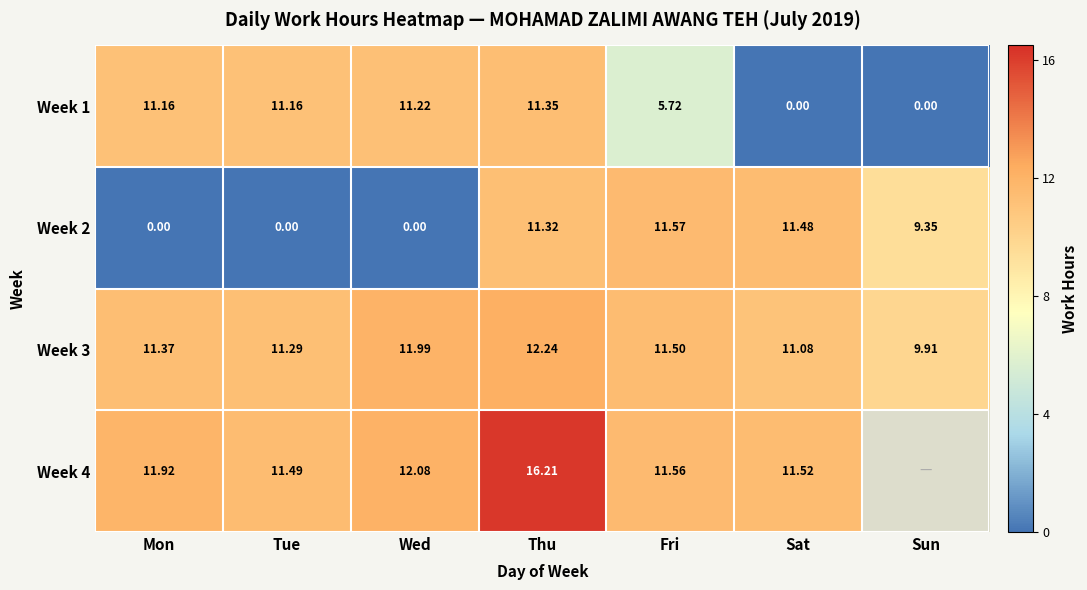

How many positive values does the Week 2 series have?

4